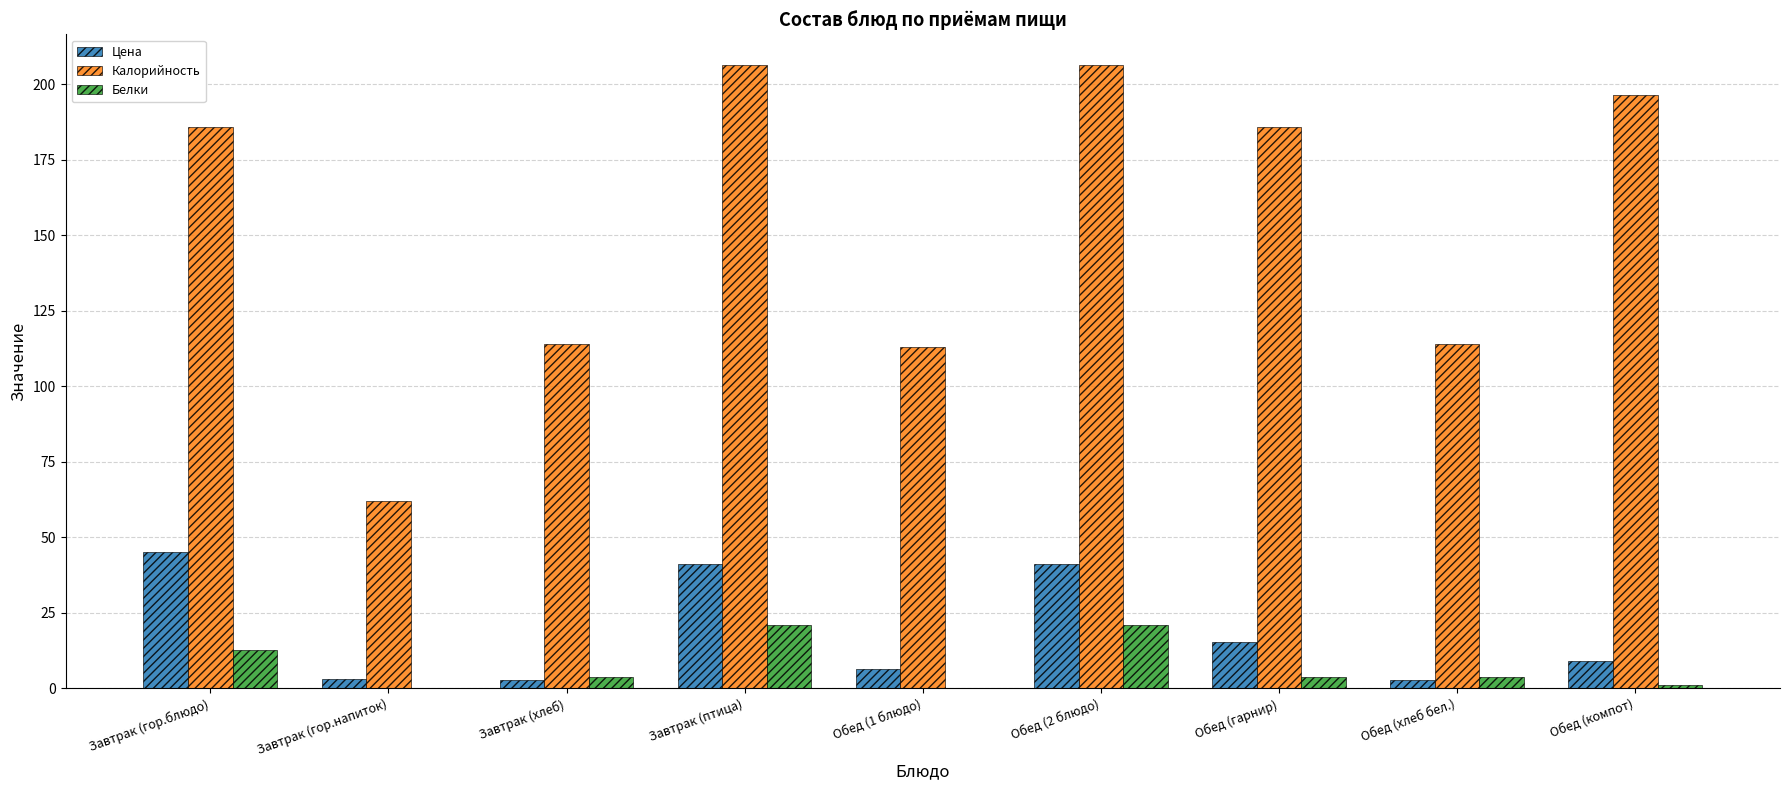

How many distinct data groups are displayed?

3